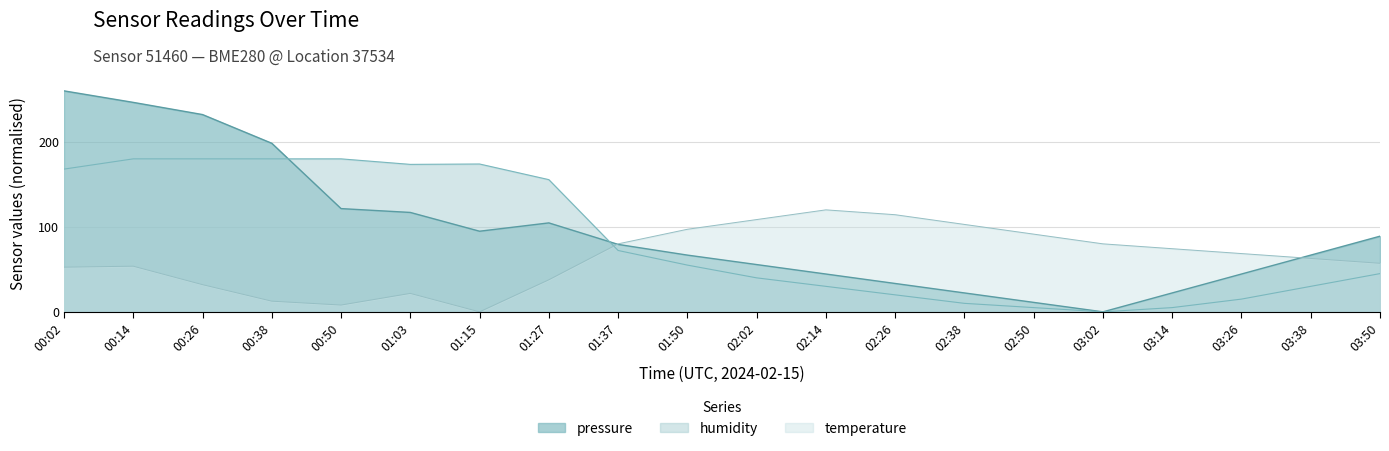

What is the total value across all series at 02:02?

204.2